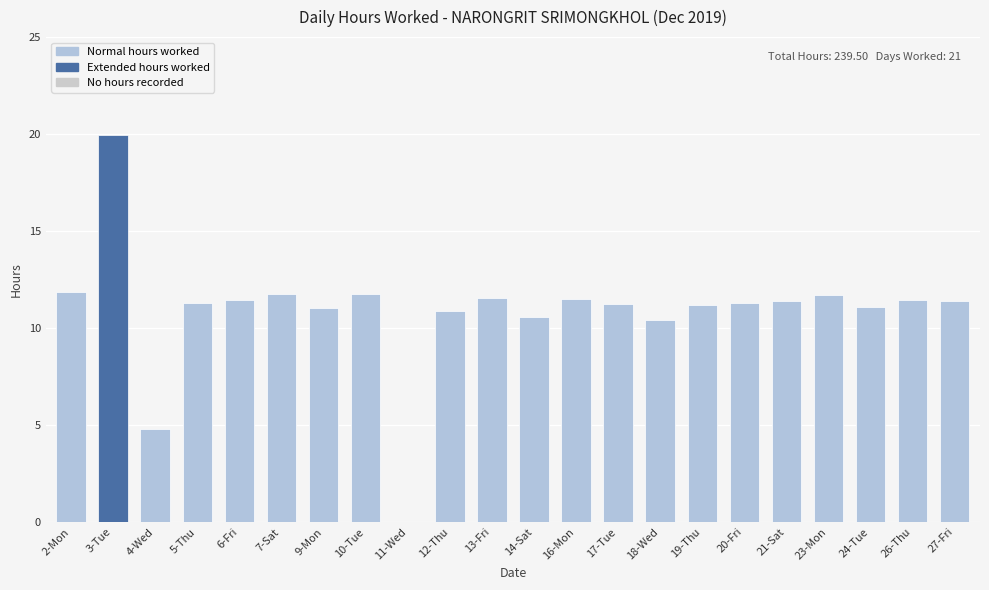

Where does the data first go above 11?

2-Mon